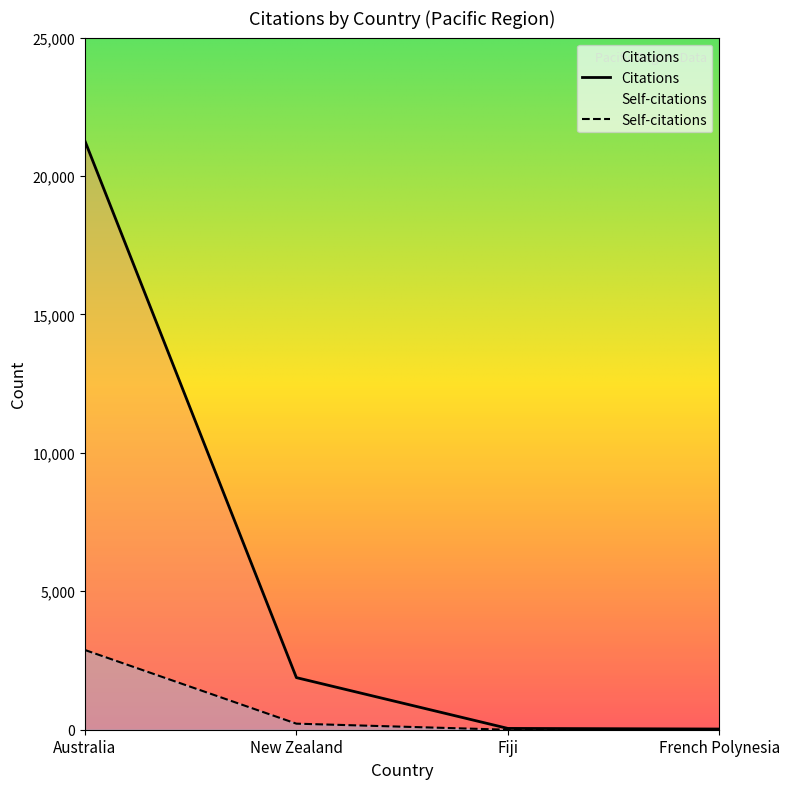

True or false: Citations has a value of 25 at French Polynesia.

True